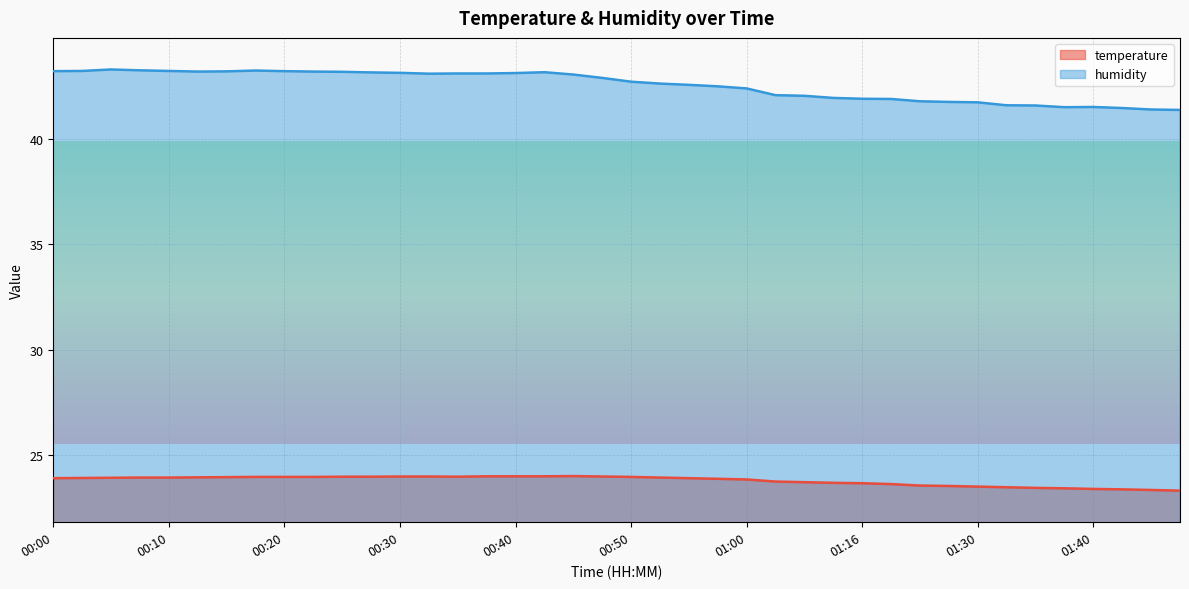

True or false: temperature and humidity intersect in this chart.

False